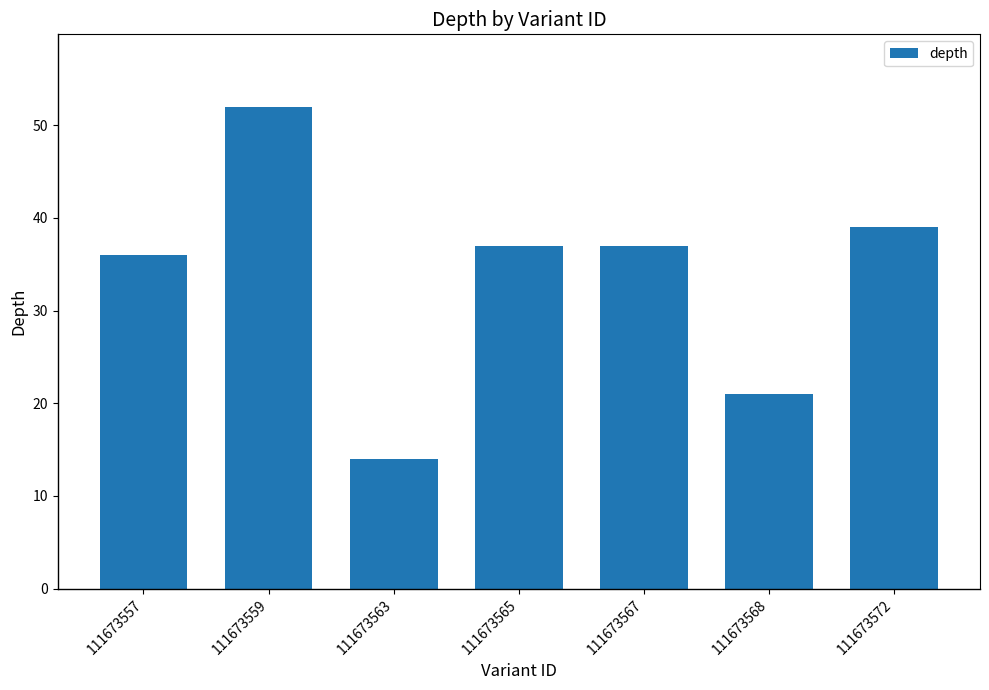

How many bars are there in total?

7